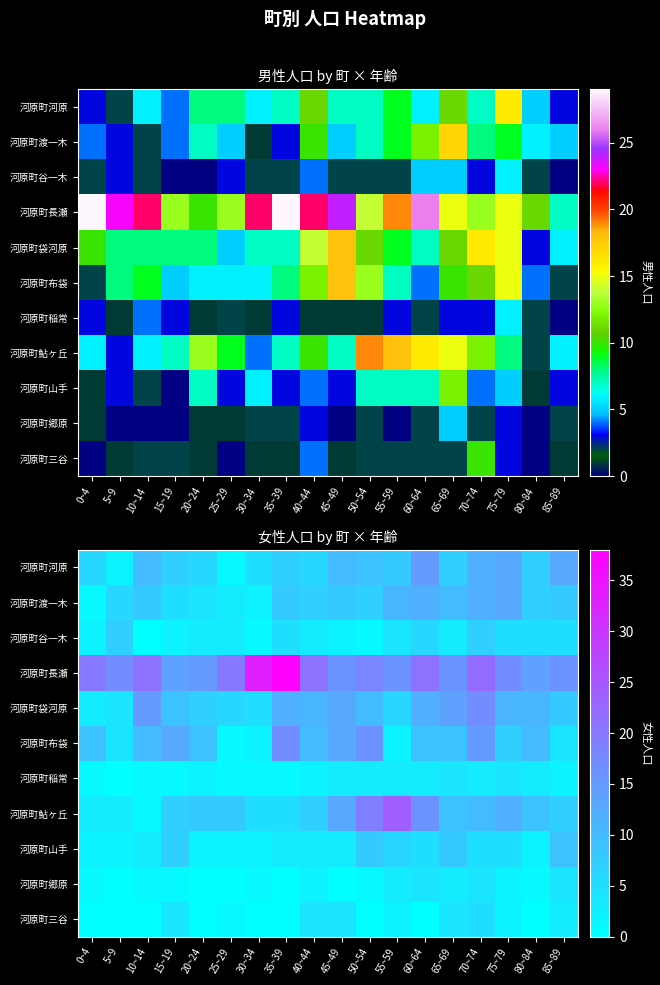

List the series in order of their peak value, highest first.

河原町長瀬, 河原町鮎ヶ丘, 河原町袋河原, 河原町布袋, 河原町河原, 河原町渡一木, 河原町山手, 河原町谷一木, 河原町三谷, 河原町稲常, 河原町郷原